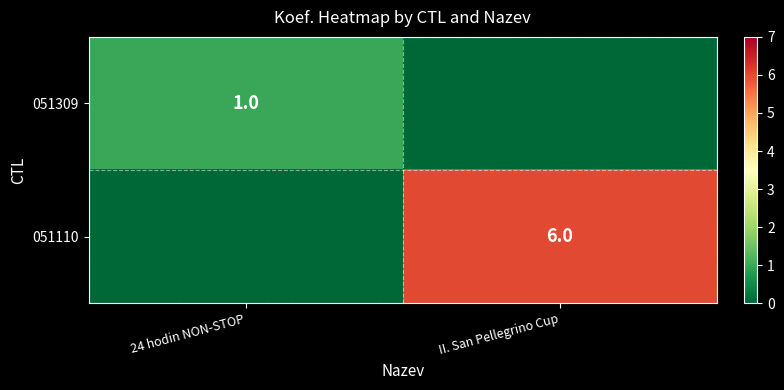

Is it true that 051309 equals 1 at 24 hodin NON-STOP?

True